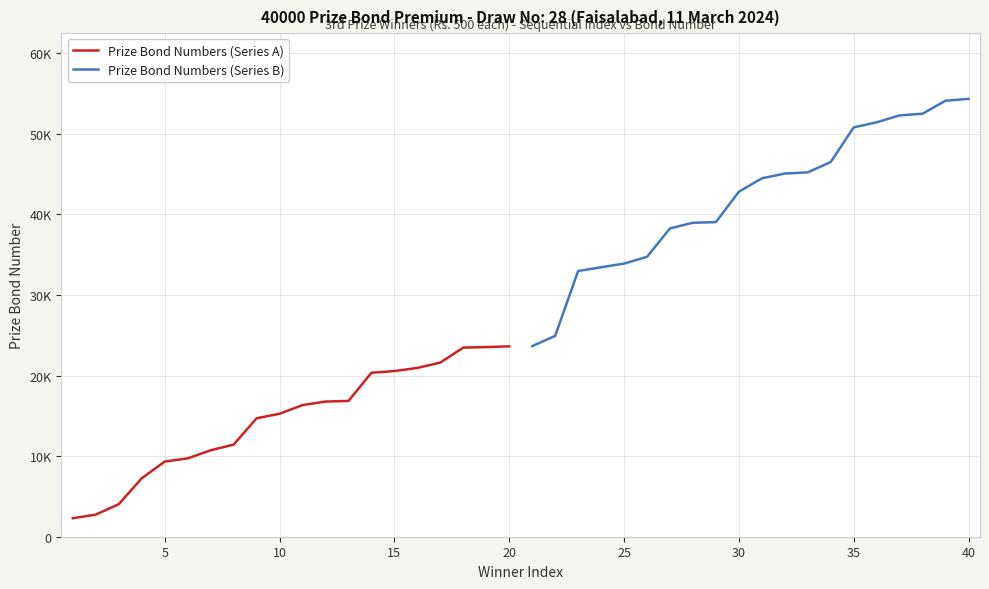

What are all the series names shown in the legend?

Prize Bond Numbers (Series A), Prize Bond Numbers (Series B)